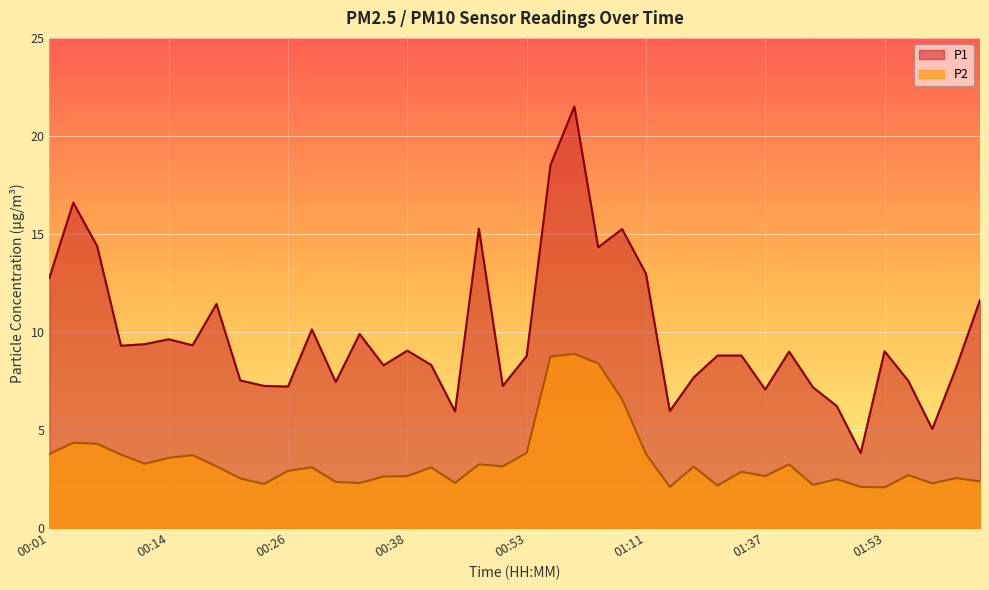

How many data points in P1 are above 9?

19